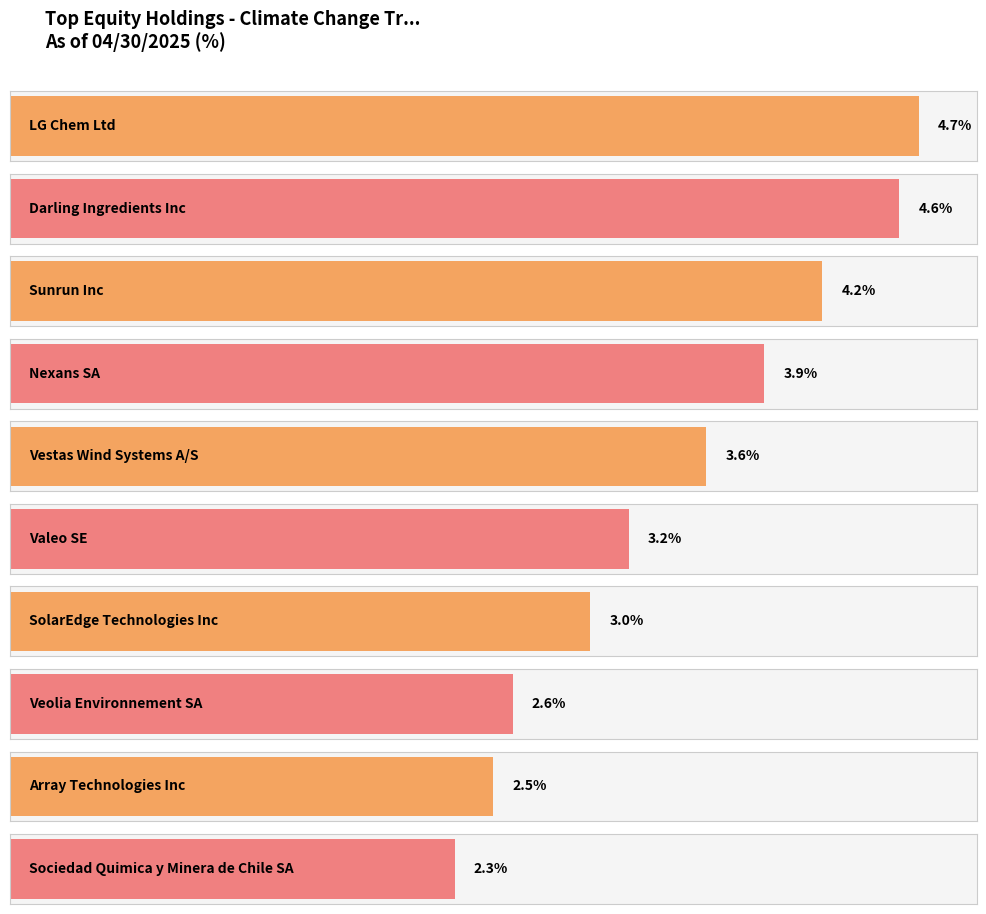

The chart shows a value of 2.6 at Veolia Environnement SA. True or false?

True